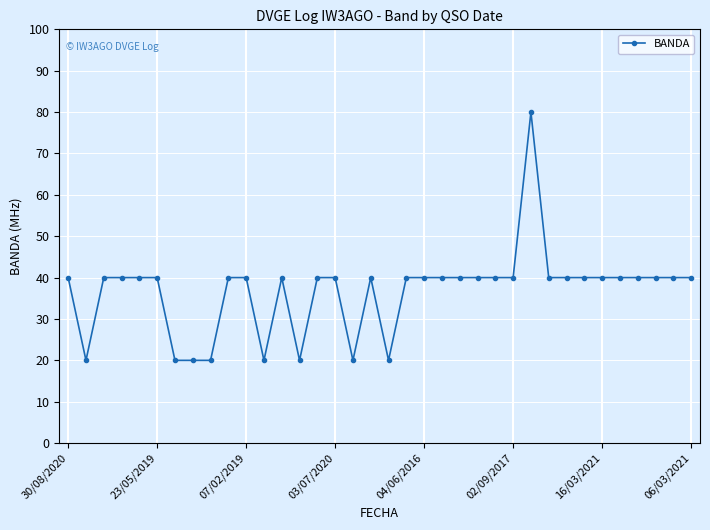

True or false: there are more than 1 points higher than both neighbors.

True